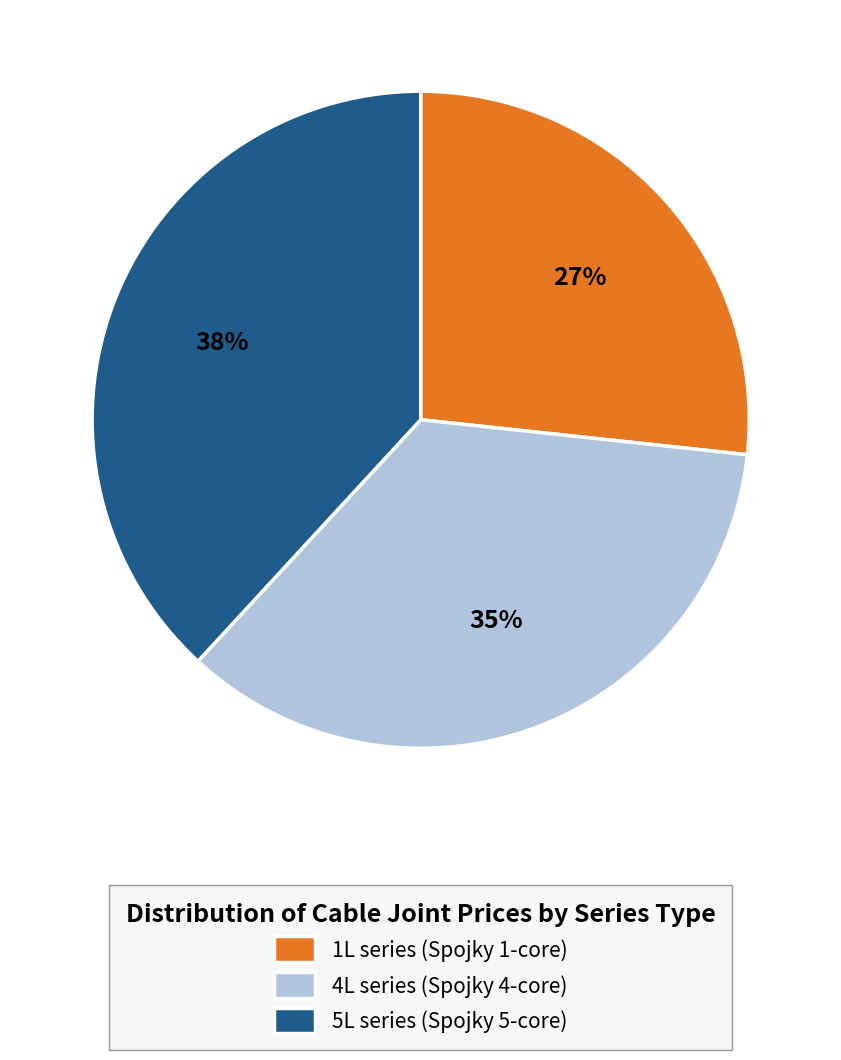

Does 5L series (Spojky 5-core) represent more than half of the total?

No